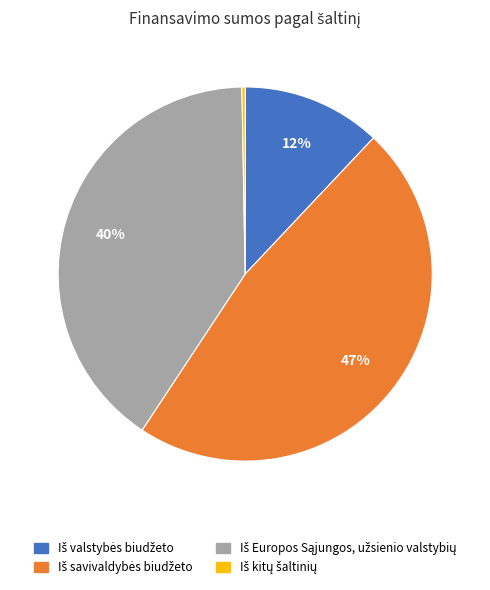

To the nearest percent, what is the average slice percentage?

25%